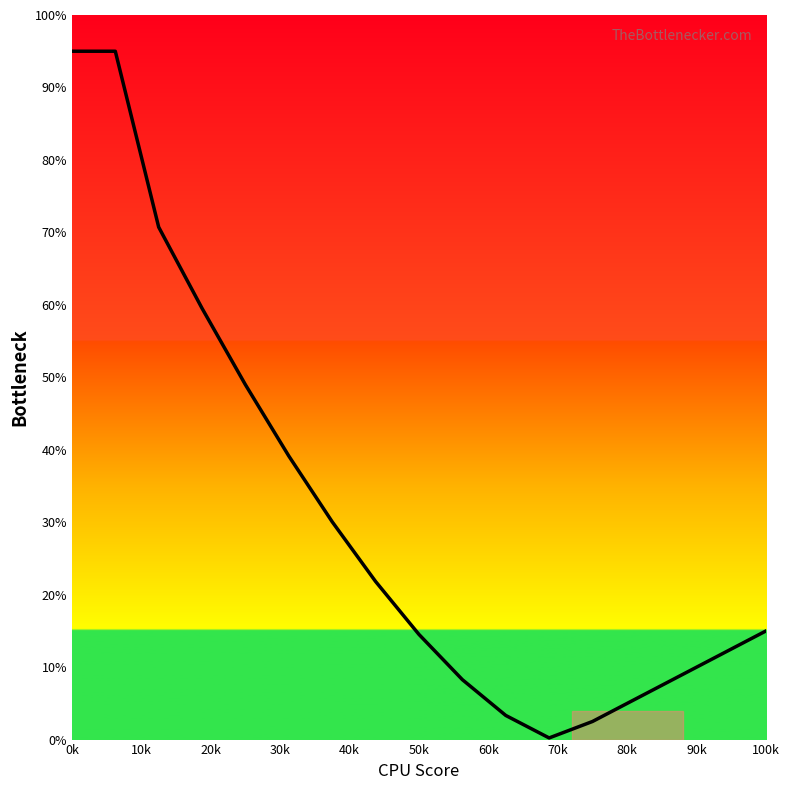

What is the greatest value displayed?

95.0